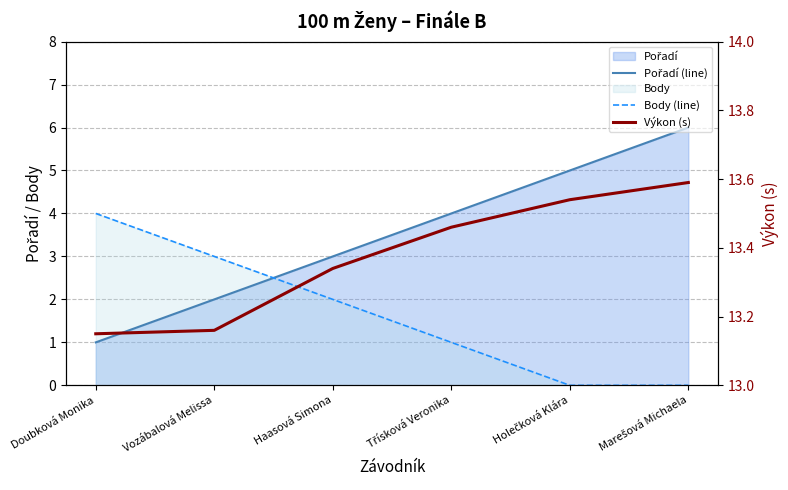

Which series has the largest range (max minus min)?

Pořadí (line)